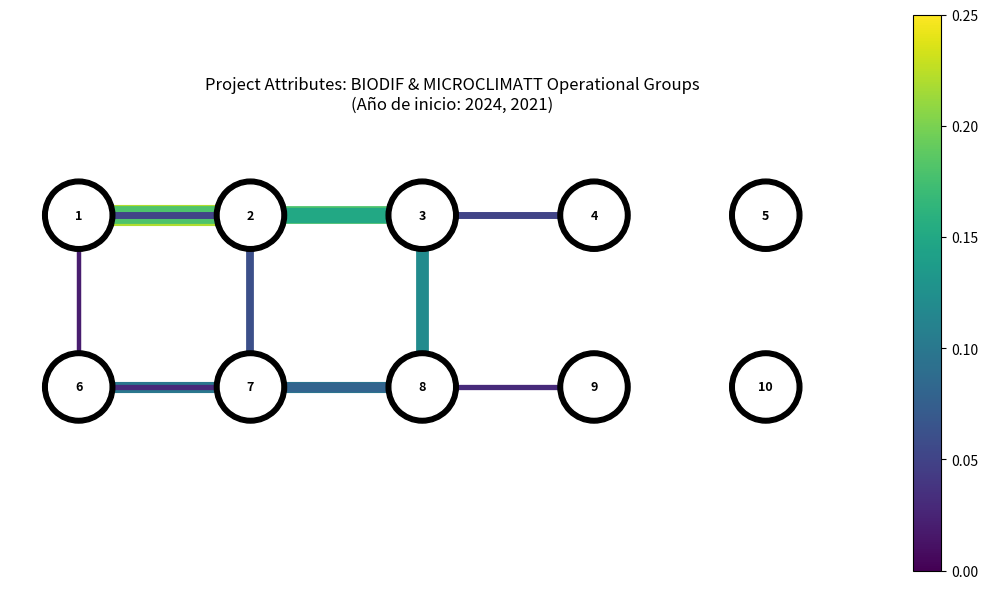

The edge_1 series shows 1 at 4. True or false?

False